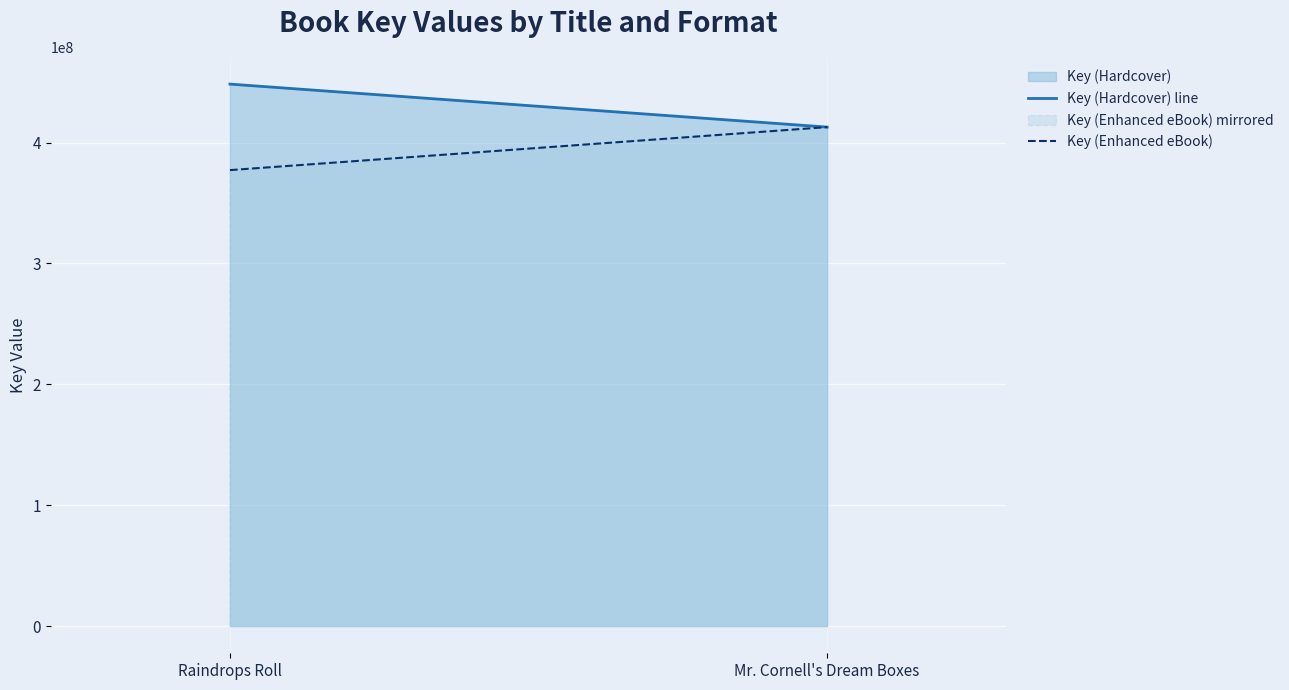

Reading left to right, list all the values displayed in this chart.

Key (Hardcover) line: 448308037	412742329
Key (Enhanced eBook): 377176621	412742329